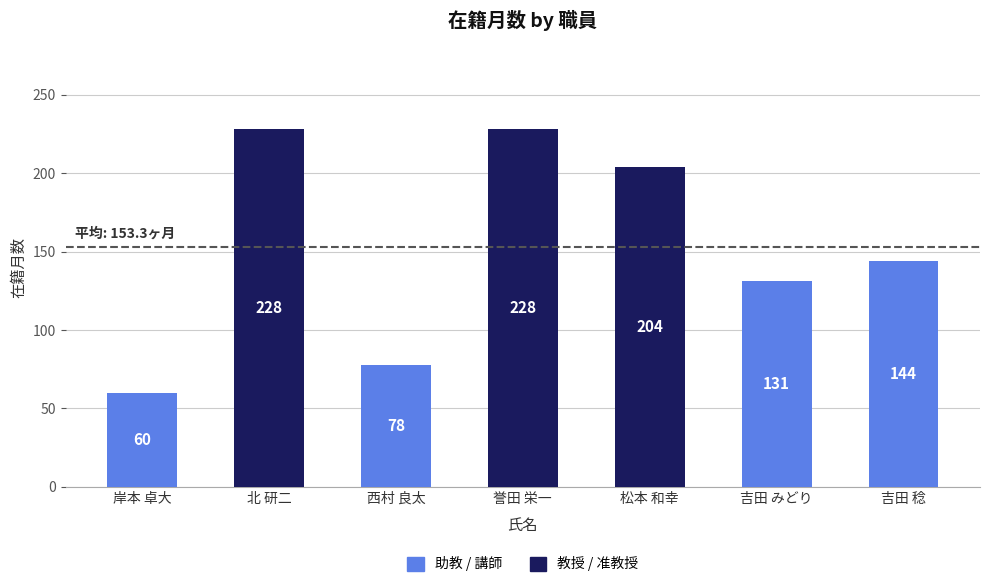

What is the ratio of the value at 吉田 みどり to the value at 北 研二?

0.6